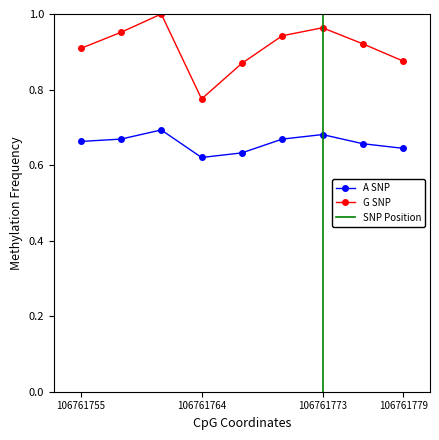

True or false: S1M1 and S1M2 cross at least once.

False